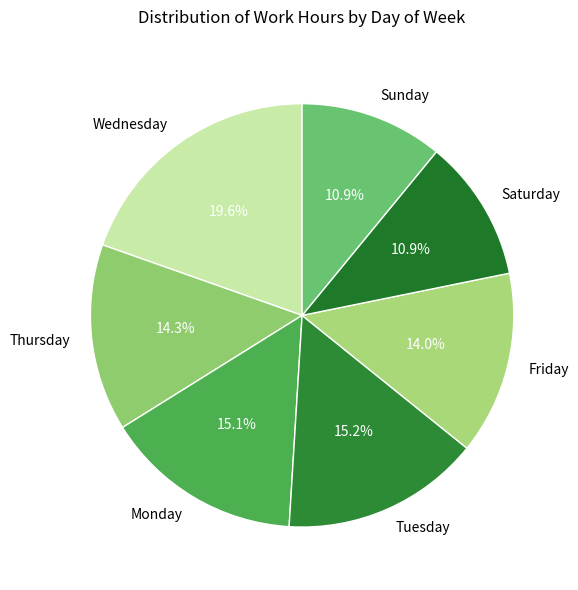

Do Sunday and Tuesday together represent more than half of the pie?

No